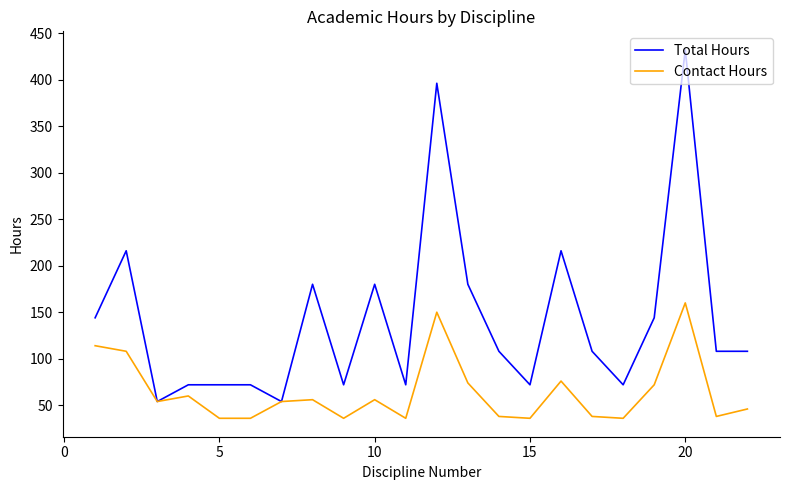

Which series has the largest range (max minus min)?

Total Hours